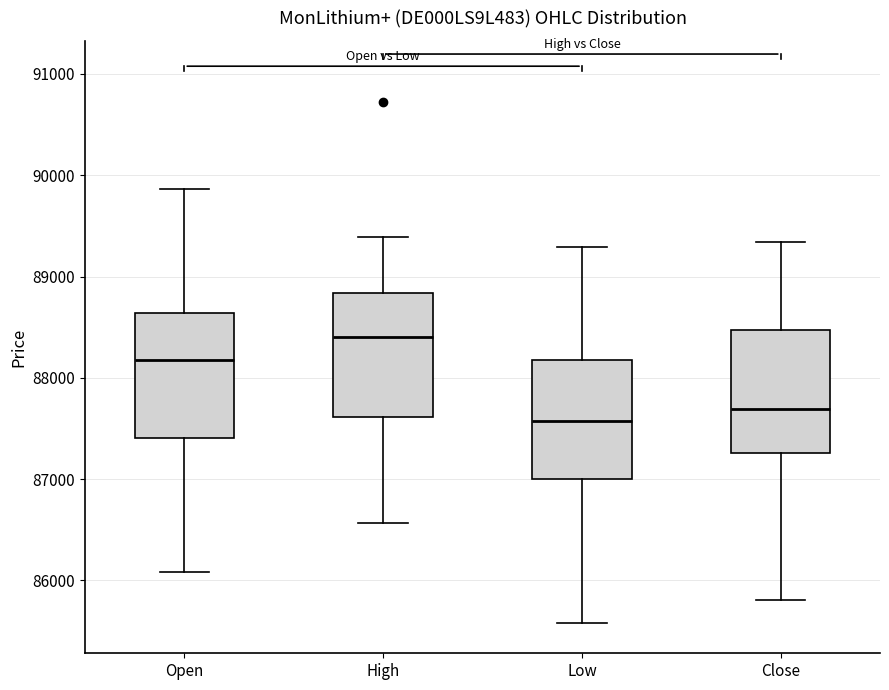

Where does the median line of the box for Open sit on the y-axis? The values are not printed on the chart, so give them approximately, as read against the axis.

88200